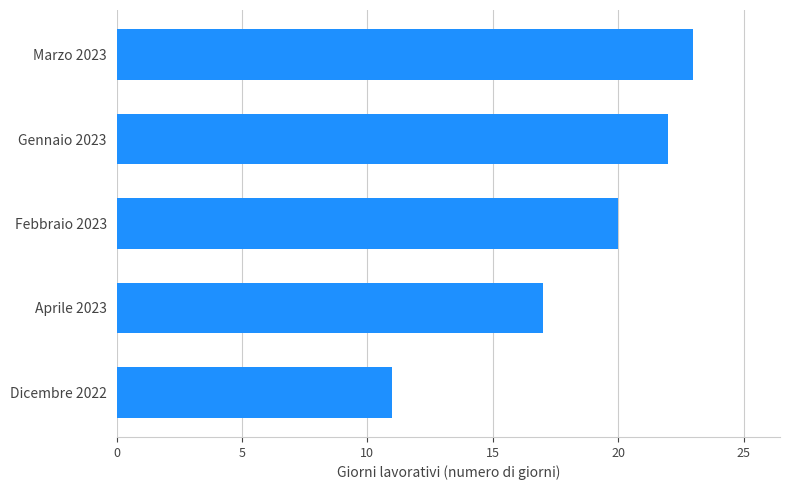

Is it true that the value at Febbraio 2023 is 20?

True